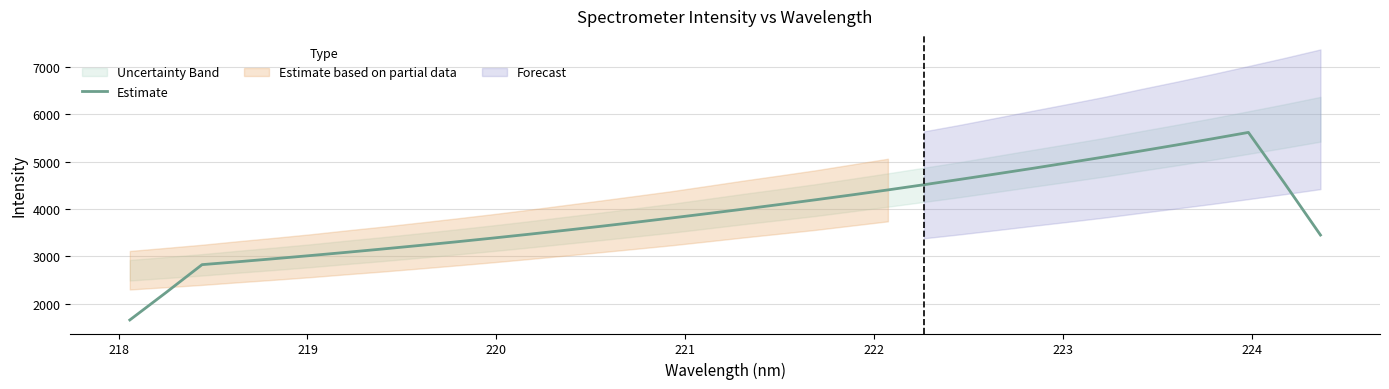

What is the lowest value of the Estimate series?

1659.3